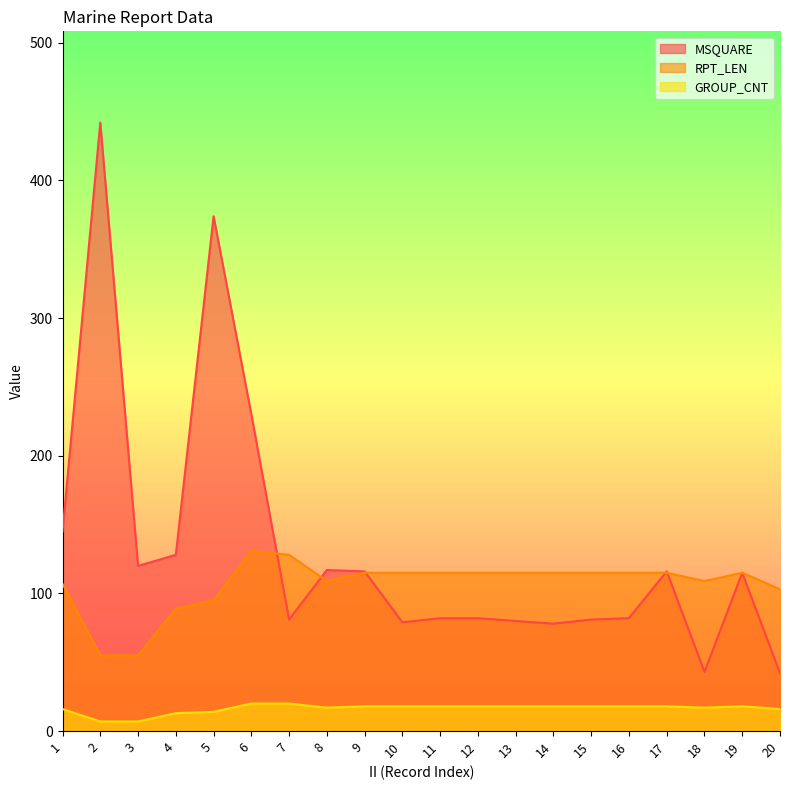

At which label does MSQUARE first exceed 115?

1